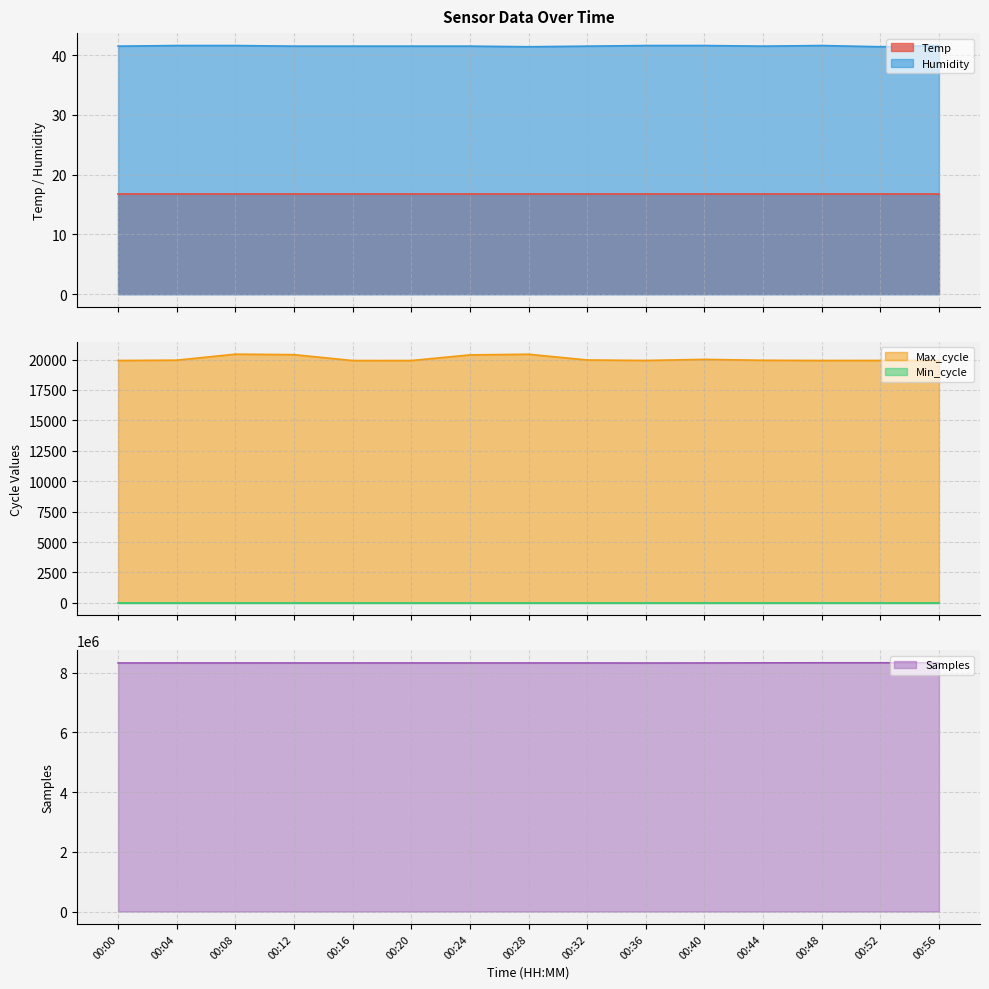

At which category does Humidity reach its first local valley?

00:28